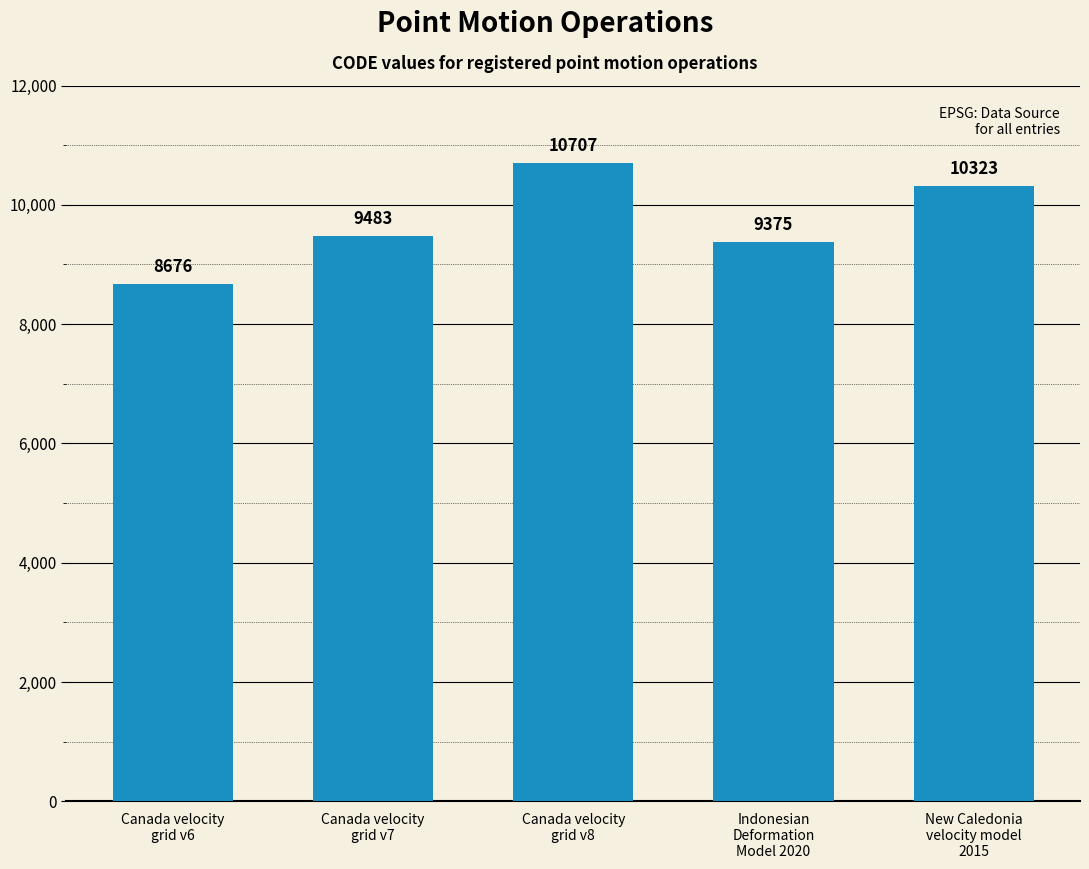

How many bars are there in total?

5